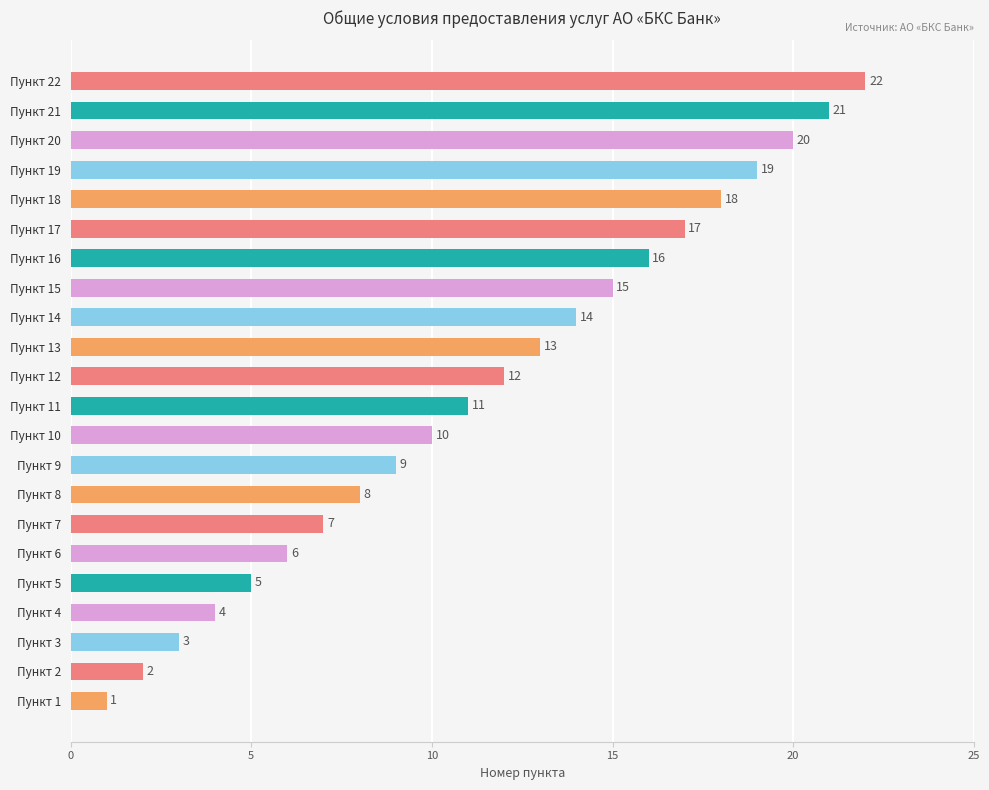

What is the smallest value displayed?

1